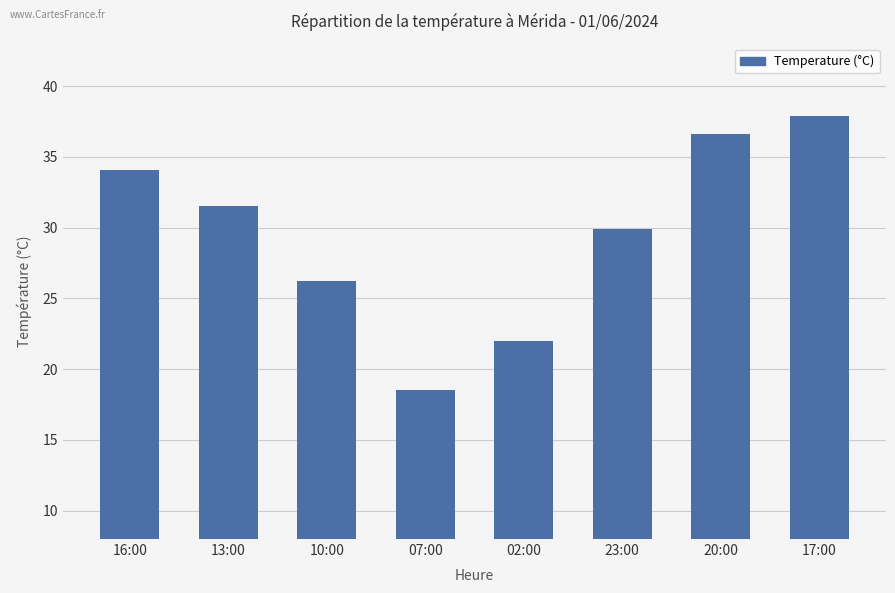

List the labels in order of value, smallest first.

07:00, 02:00, 10:00, 23:00, 13:00, 16:00, 20:00, 17:00